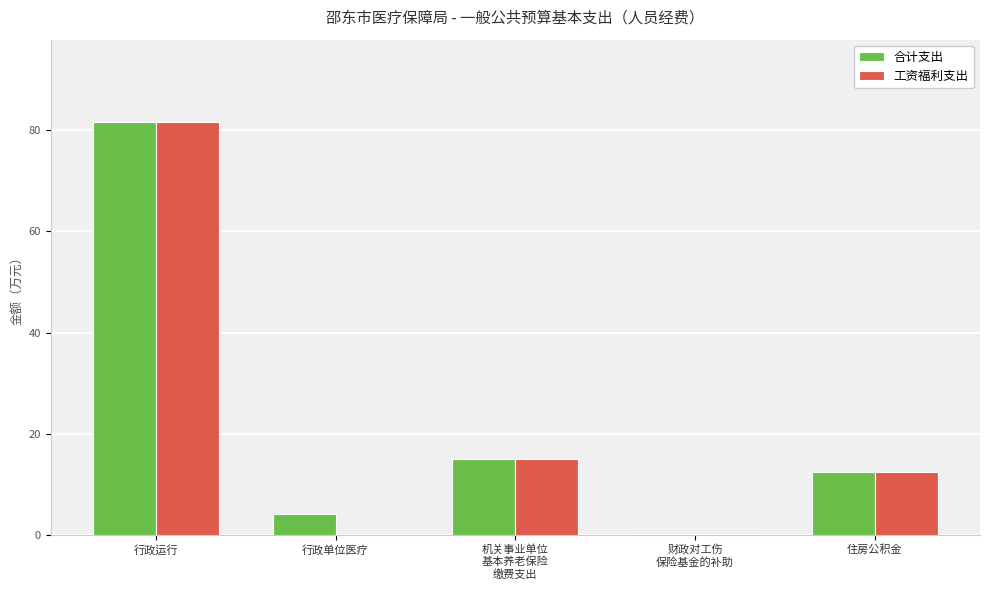

How many values in the 合计支出 series exceed 12?

3